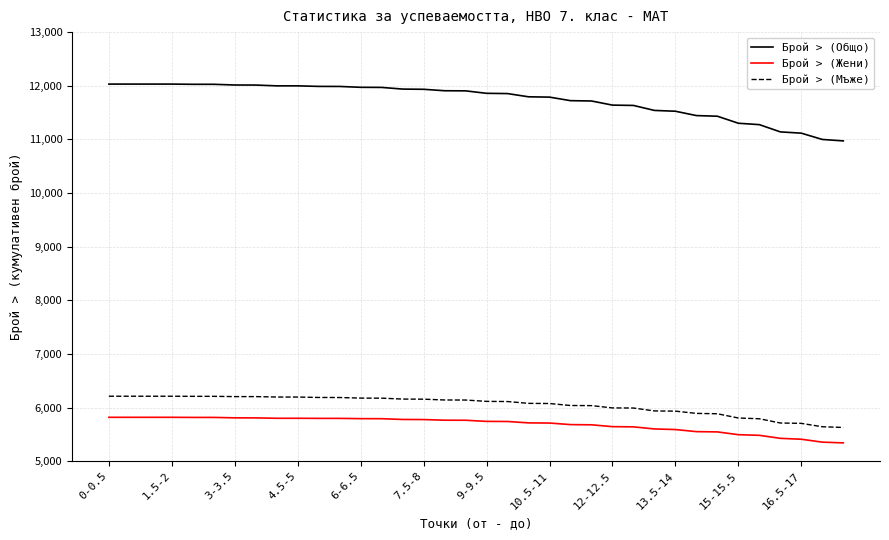

Which series has the largest total across all categories?

Брой > (Общо)